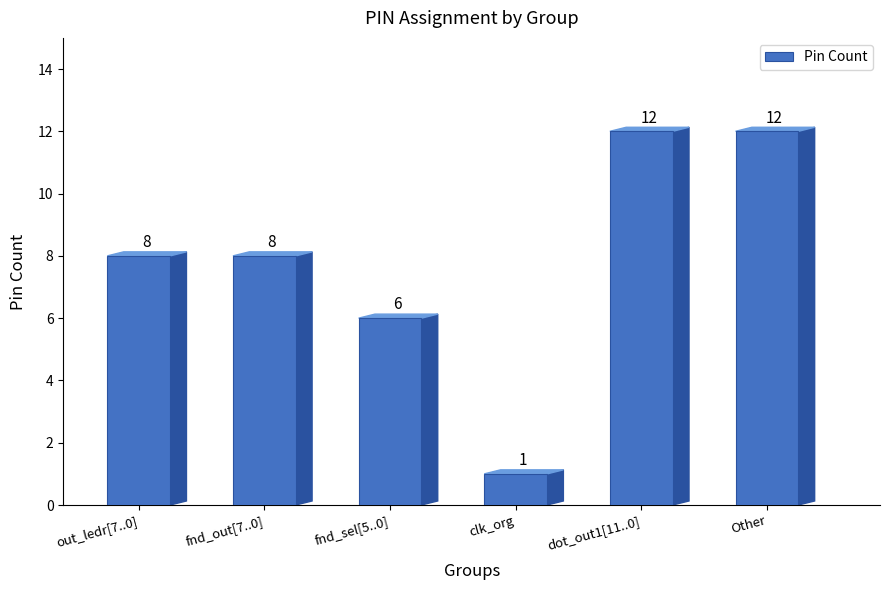

What is the maximum value shown in the chart?

12